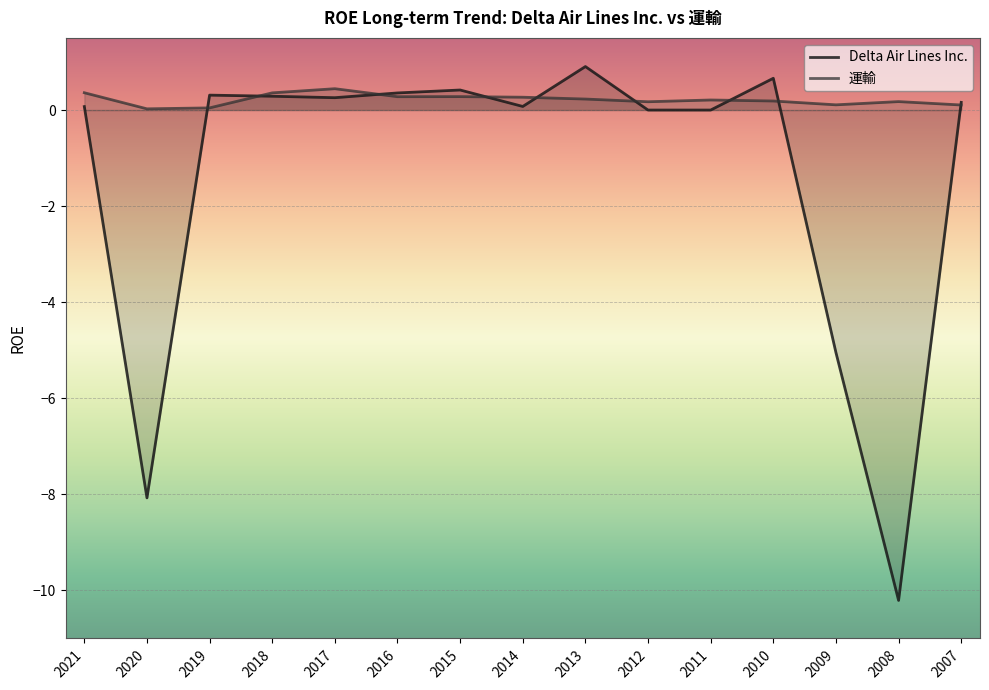

The value of 運輸 at 2012 is 0.3. True or false?

False